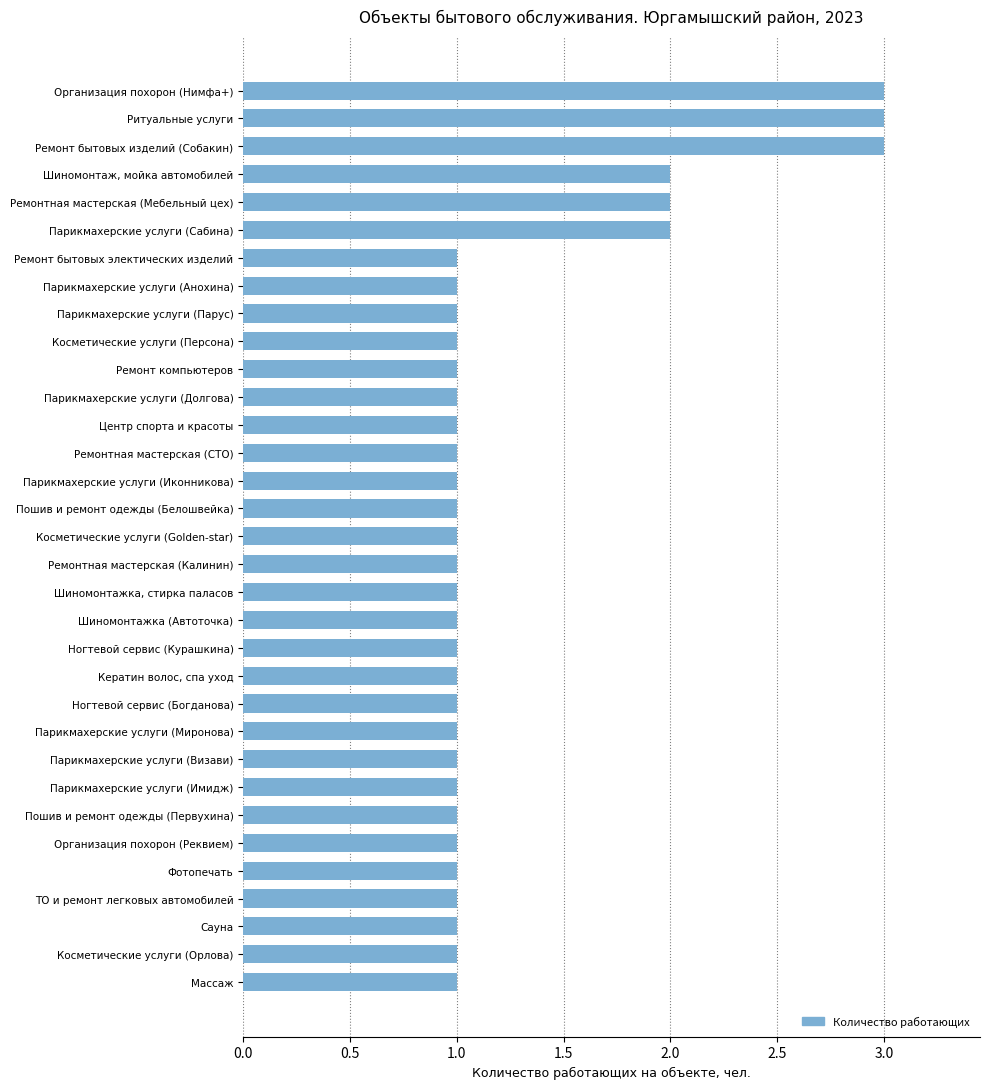

What is the label of the 30th bar from the bottom?

Шиномонтаж, мойка автомобилей